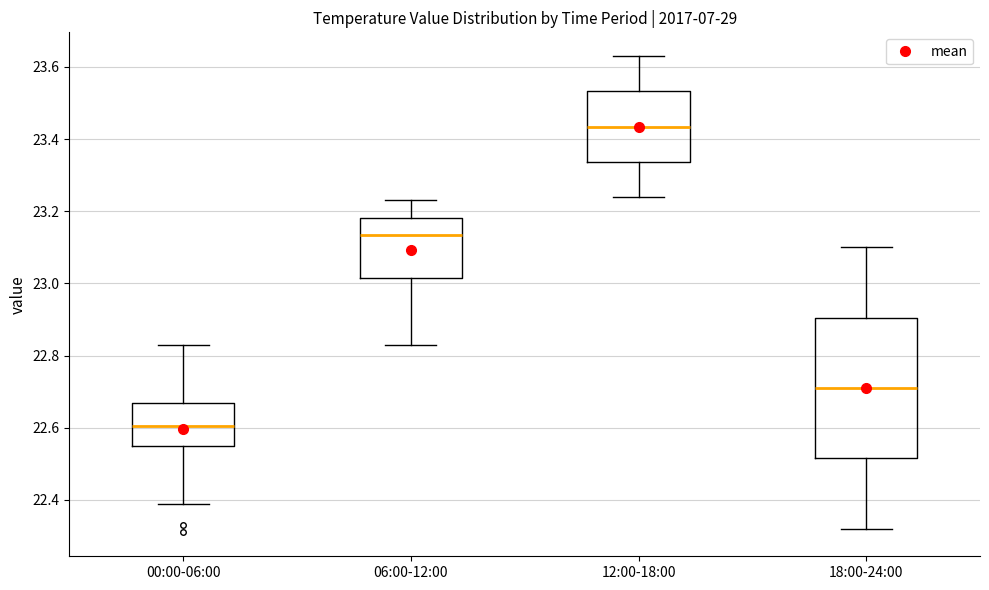

Which box is the tallest, from its lower edge to its upper edge?

18:00-24:00